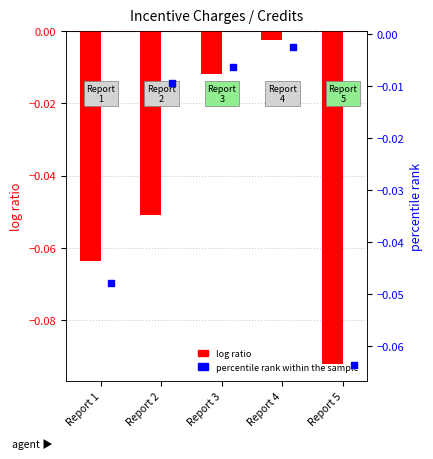

What are all the series names shown in the legend?

log ratio, percentile rank within the sample